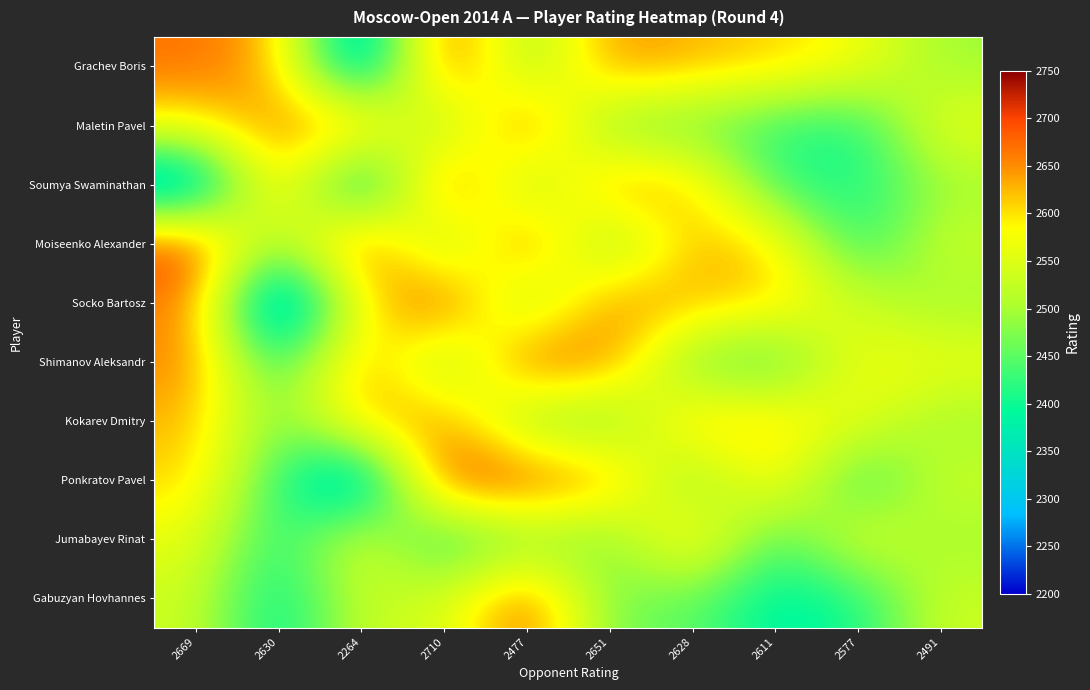

Which series changed the most between 2264 and 2611?

Grachev Boris